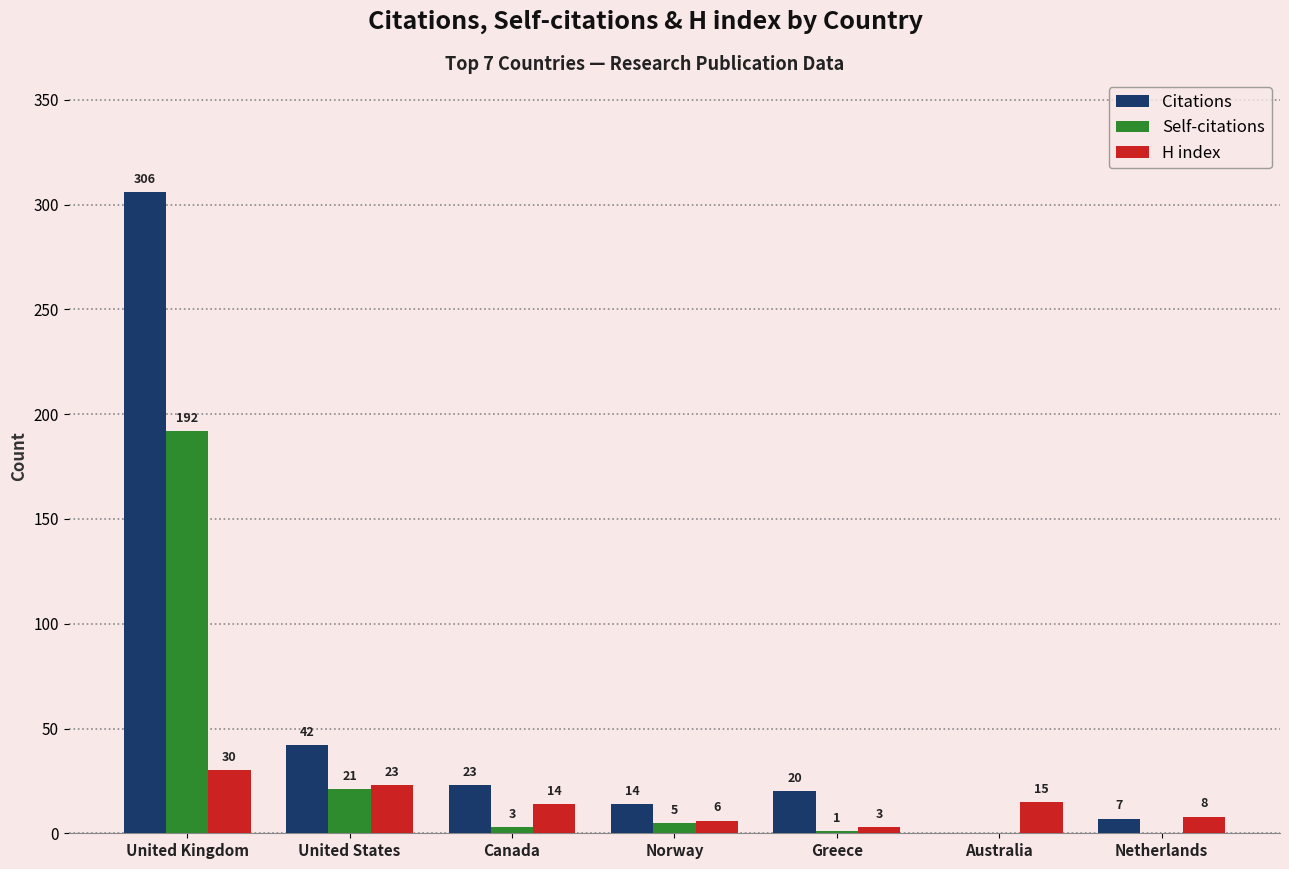

Reading right to left, what are all the values shown in this chart?

Citations: 7	0	20	14	23	42	306
Self-citations: 0	0	1	5	3	21	192
H index: 8	15	3	6	14	23	30